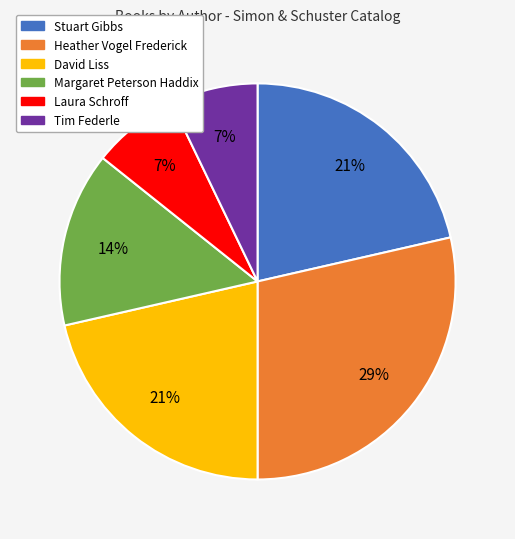

The Laura Schroff slice represents 1% of the pie. True or false?

False